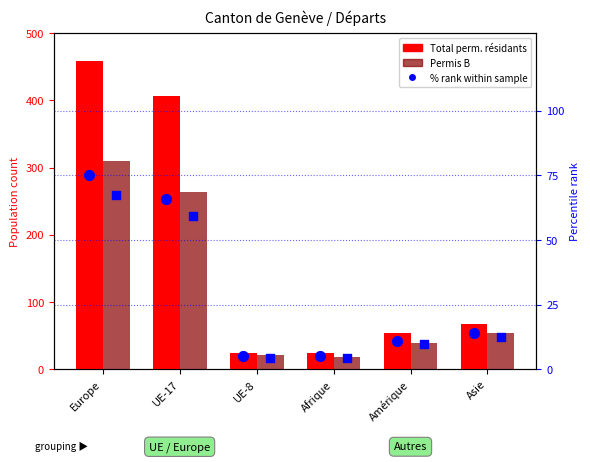

Which series reaches the maximum Y coordinate?

Total perm. résidants